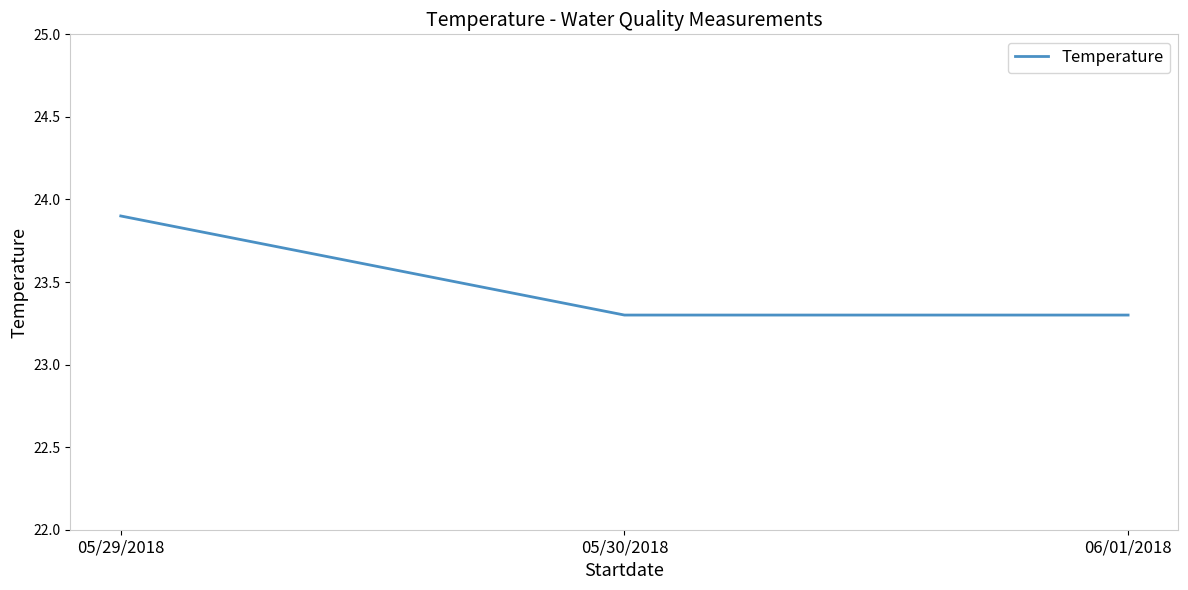

Is it true that the value at 06/01/2018 is 12.4?

False